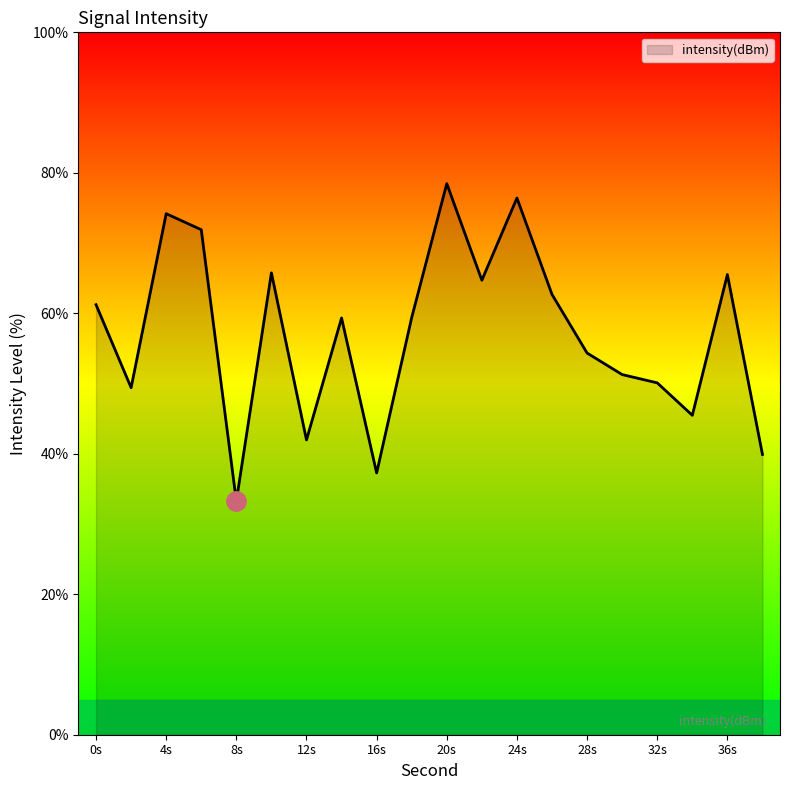

What is the minimum value shown in the chart?

33.3